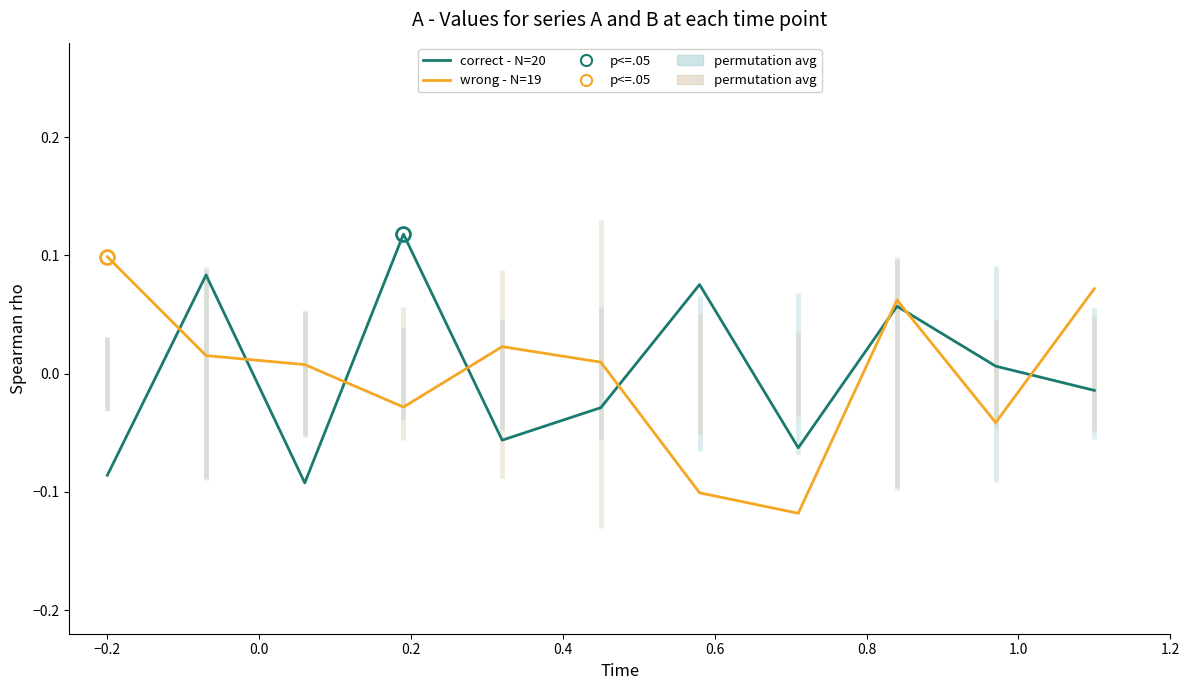

True or false: correct - N=20 and wrong - N=19 cross at least once.

True